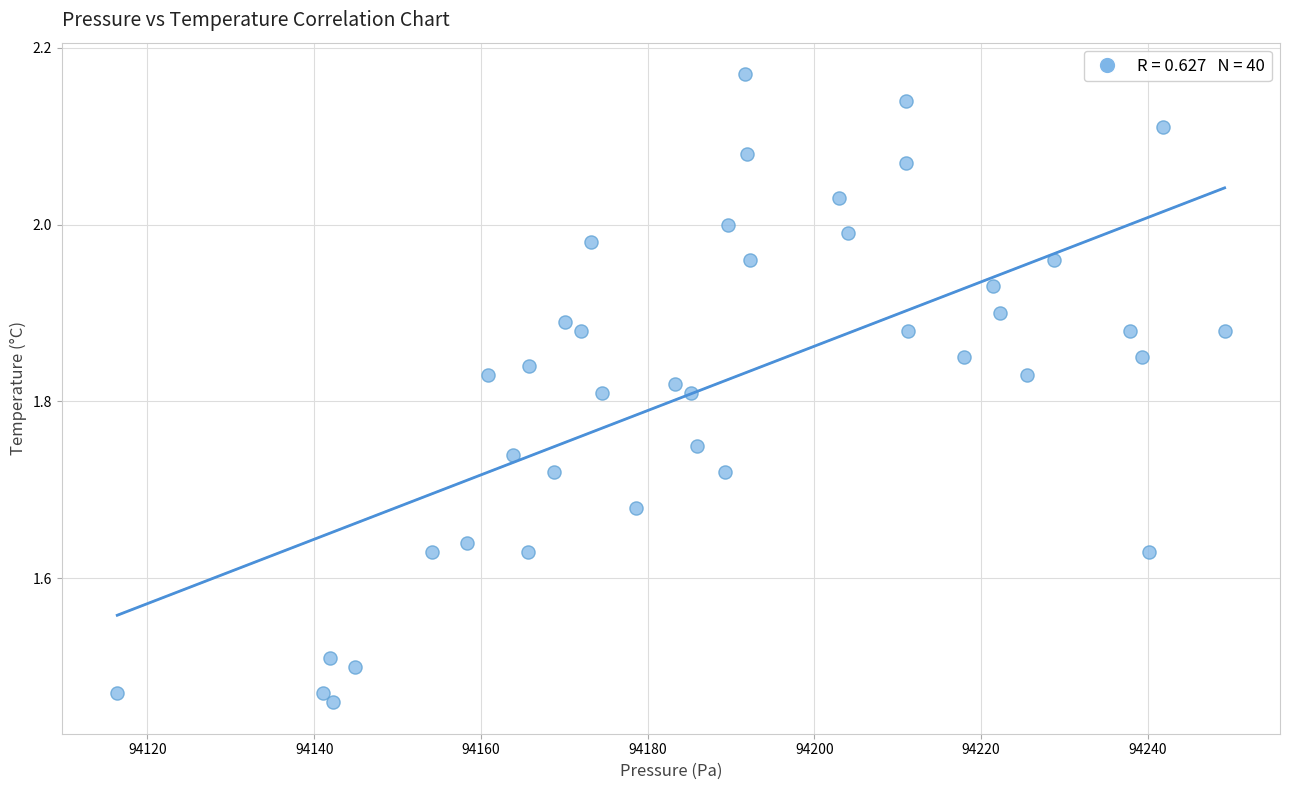

What is the range of Y values (max minus min)?

0.7